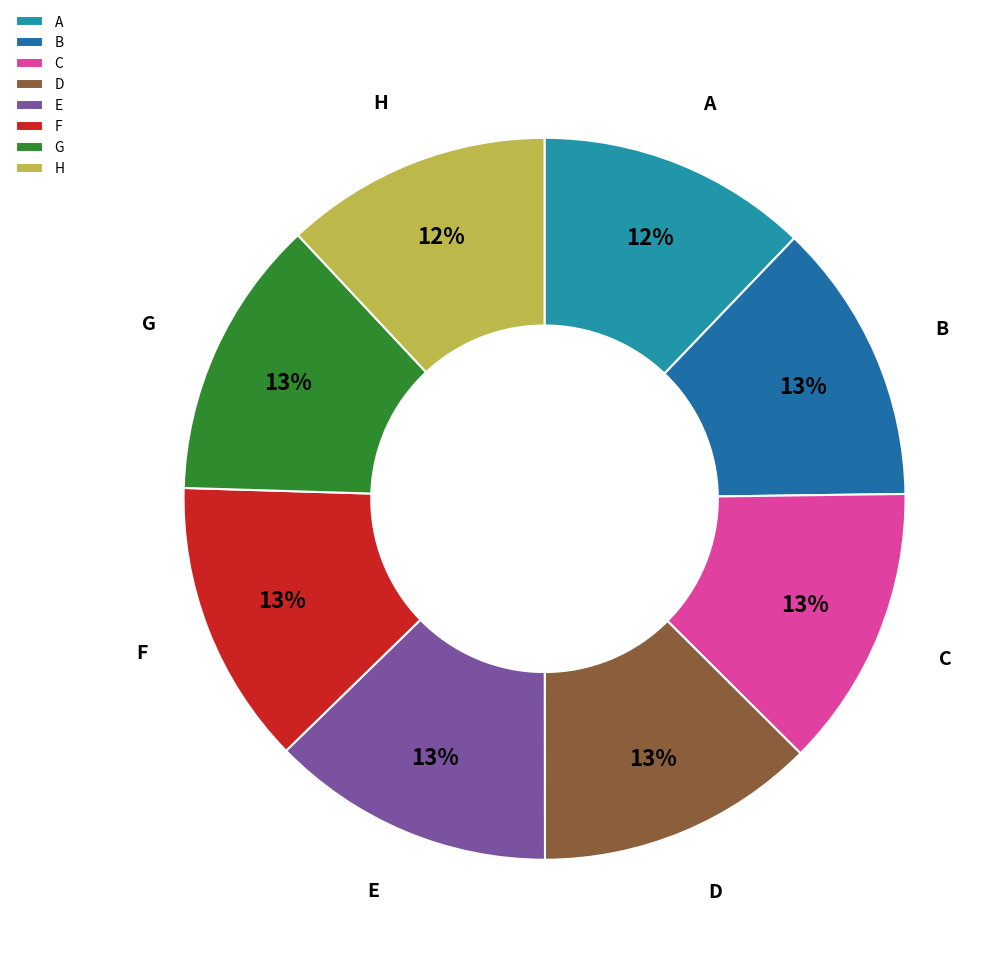

The G slice represents 13% of the pie. True or false?

True